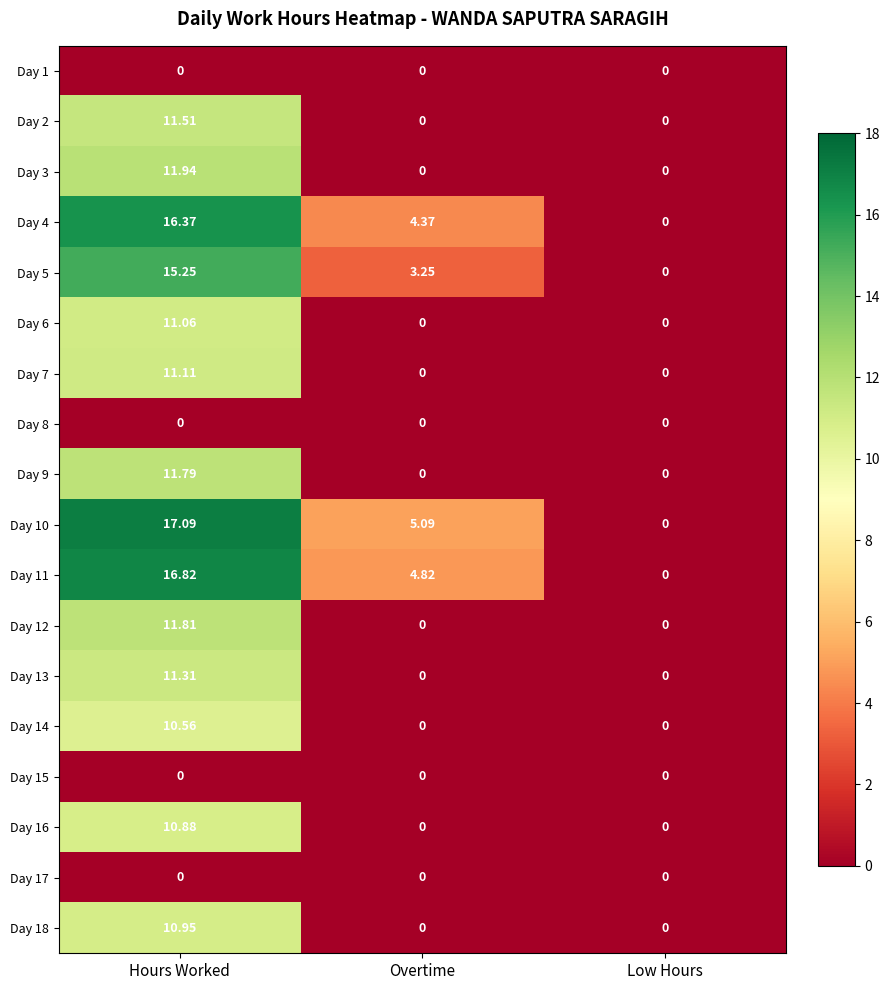

At which category is the sum across all series the highest?

Hours Worked